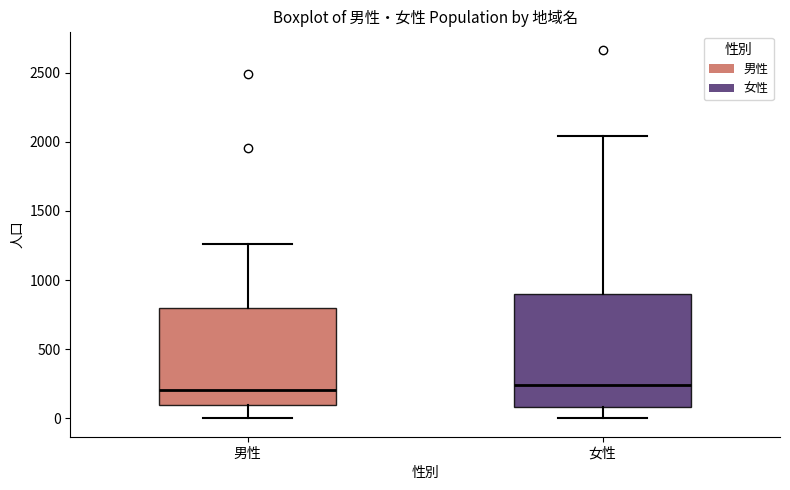

Where does the upper whisker of the box for 男性 end on the y-axis? The values are not printed on the chart, so give them approximately, as read against the axis.

1250